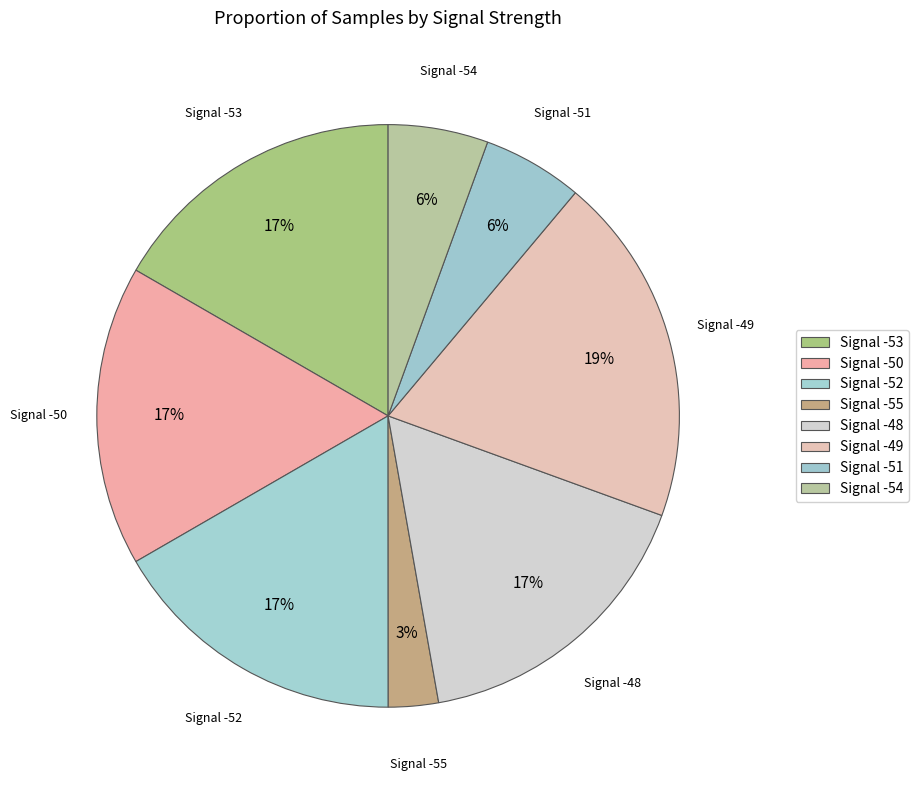

To the nearest percent, what is the difference between the Signal -48 and Signal -51 slice percentages?

11%